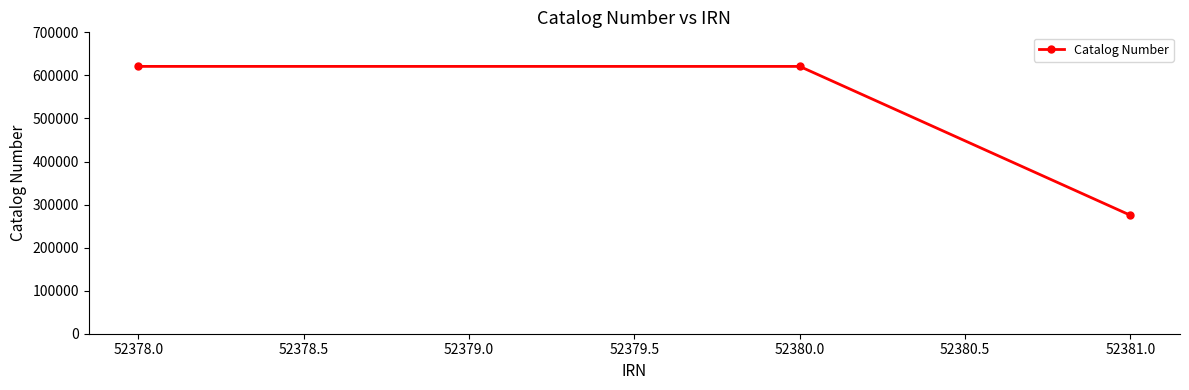

At which label is the value closest to 448007?

52380.0